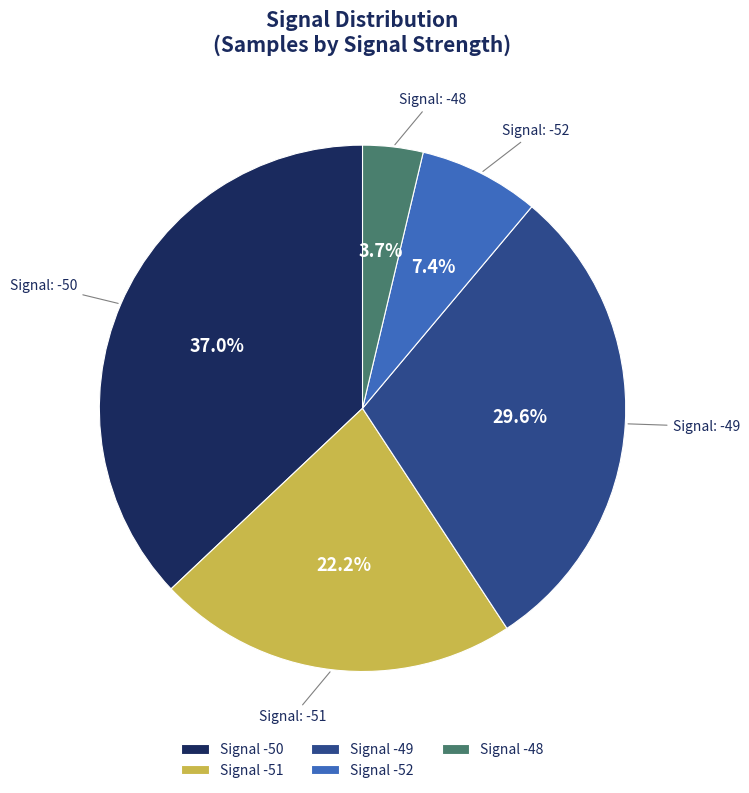

Rank the categories by value from highest to lowest.

Signal -50, Signal -49, Signal -51, Signal -52, Signal -48